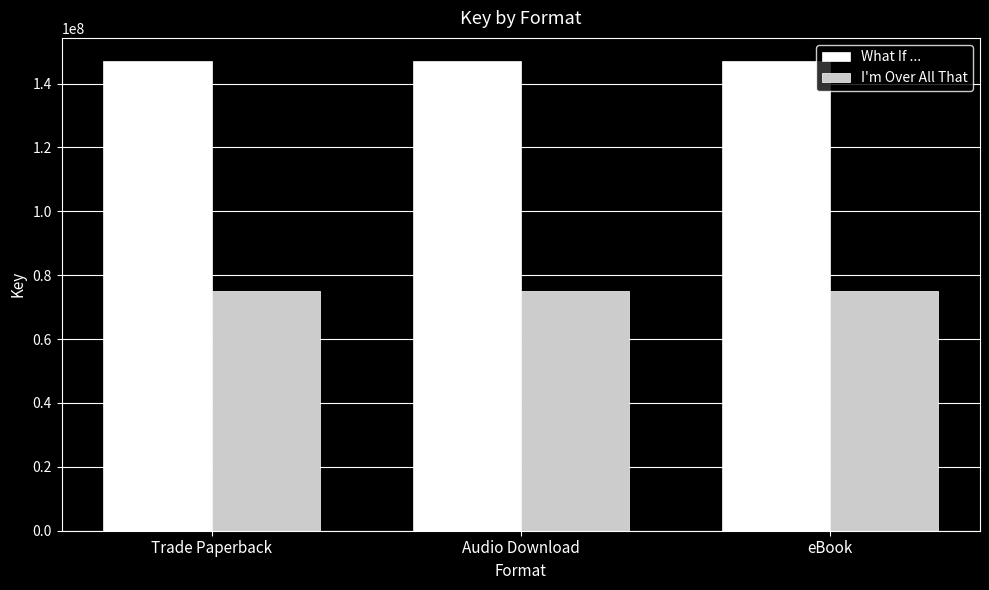

What is the spread (max minus min) of values at eBook?

71755250